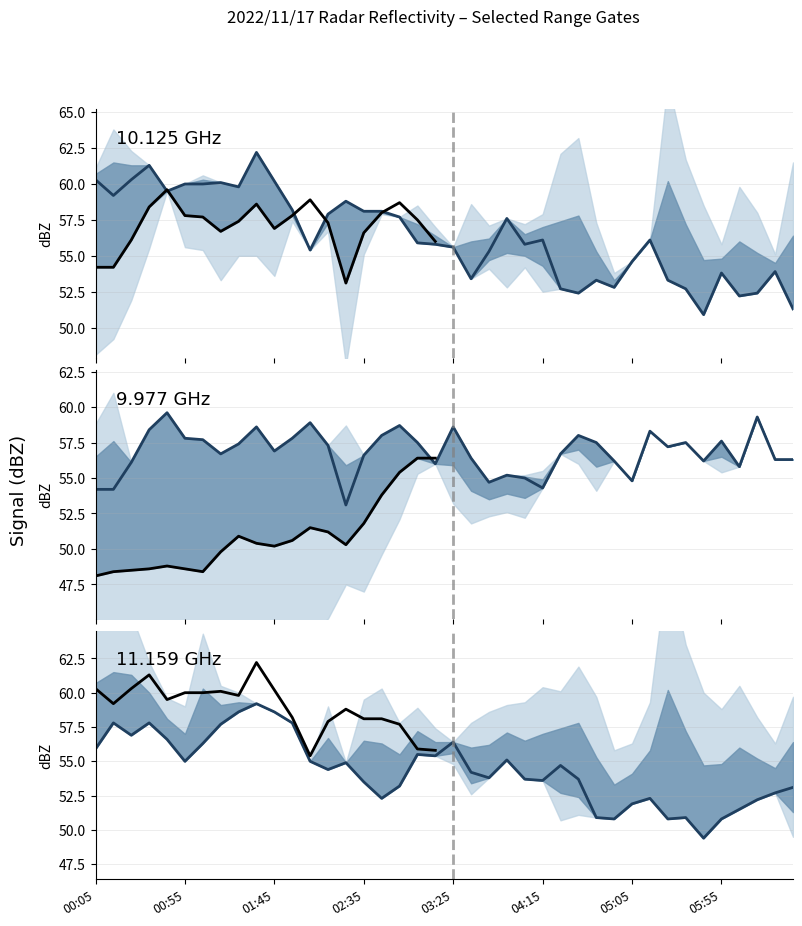

What value does the 11.159 series have at 04:15?

53.6